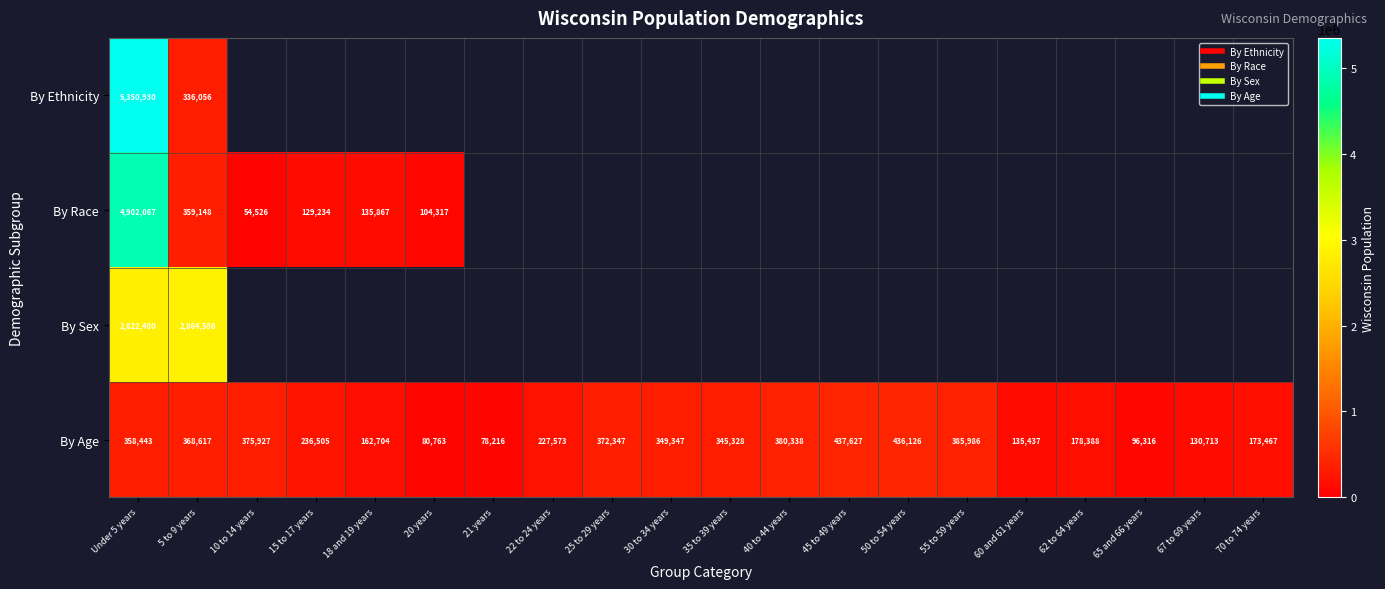

What is the sum of the By Age values at 55 to 59 years and 15 to 17 years?

622491.0